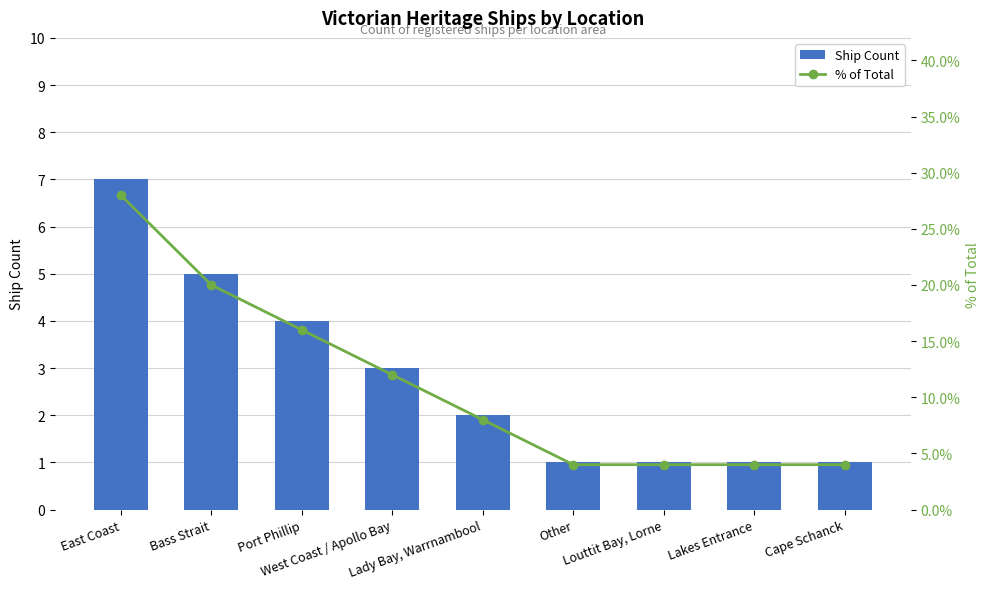

What is the difference between the maximum and second lowest values in the % of Total series?

24.0